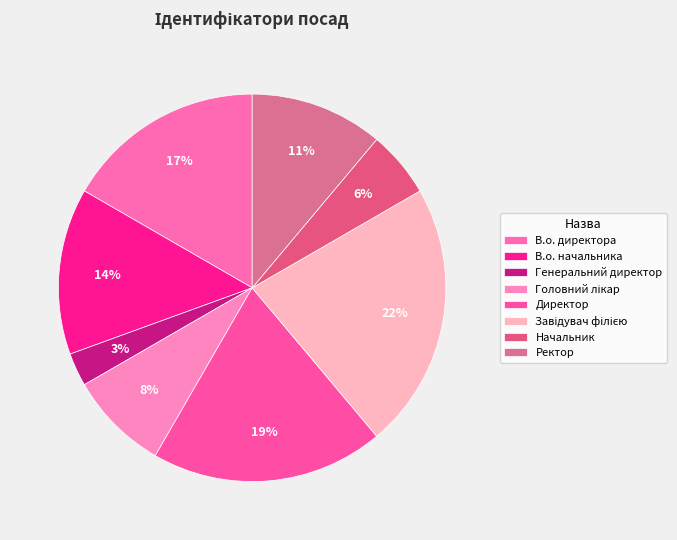

To the nearest percent, what is the average slice percentage?

12%